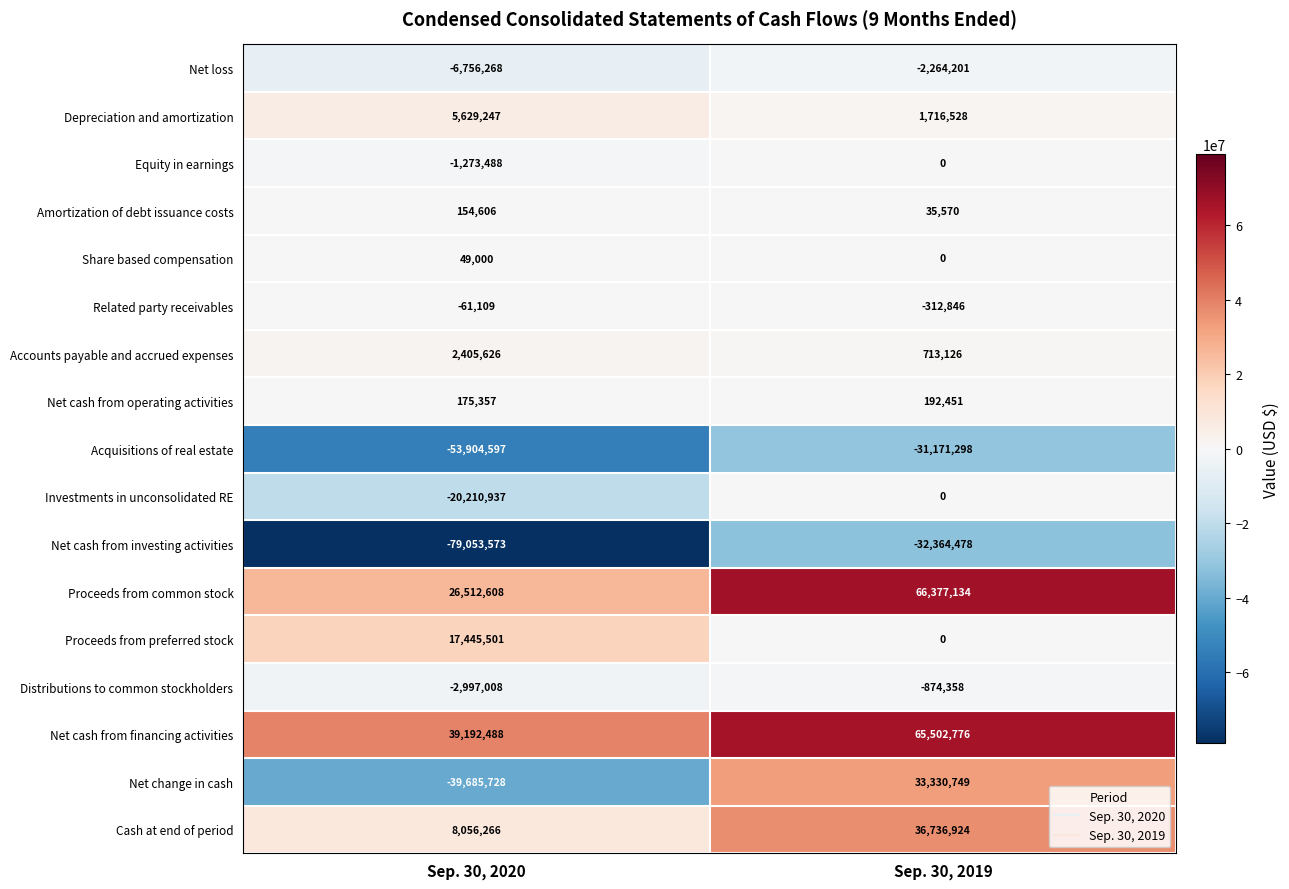

What is the sum of the Net loss values at Sep. 30, 2019 and Sep. 30, 2020?

-9020469